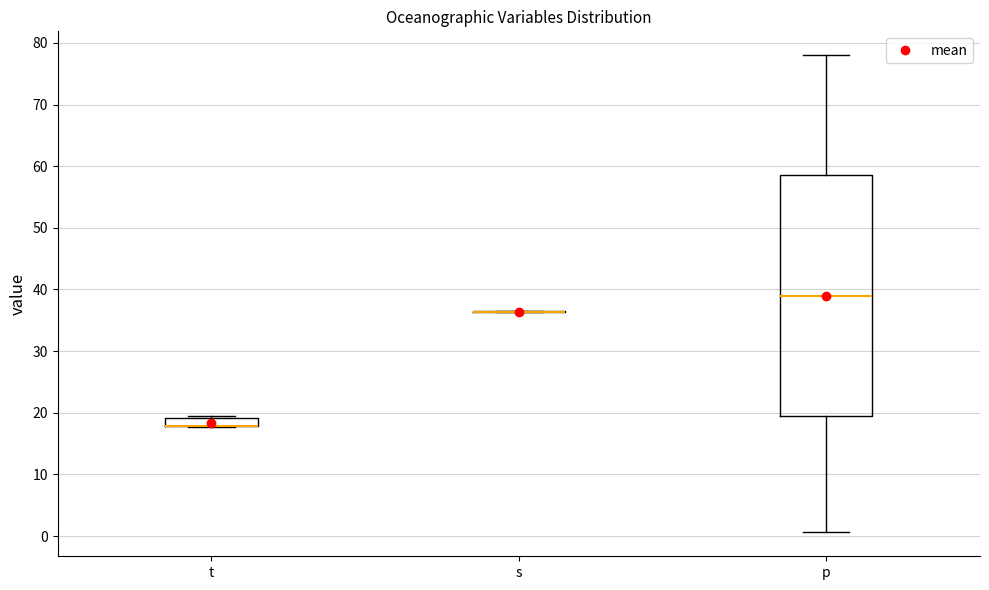

Comparing the boxes themselves (not the whiskers), which one is the tallest?

p